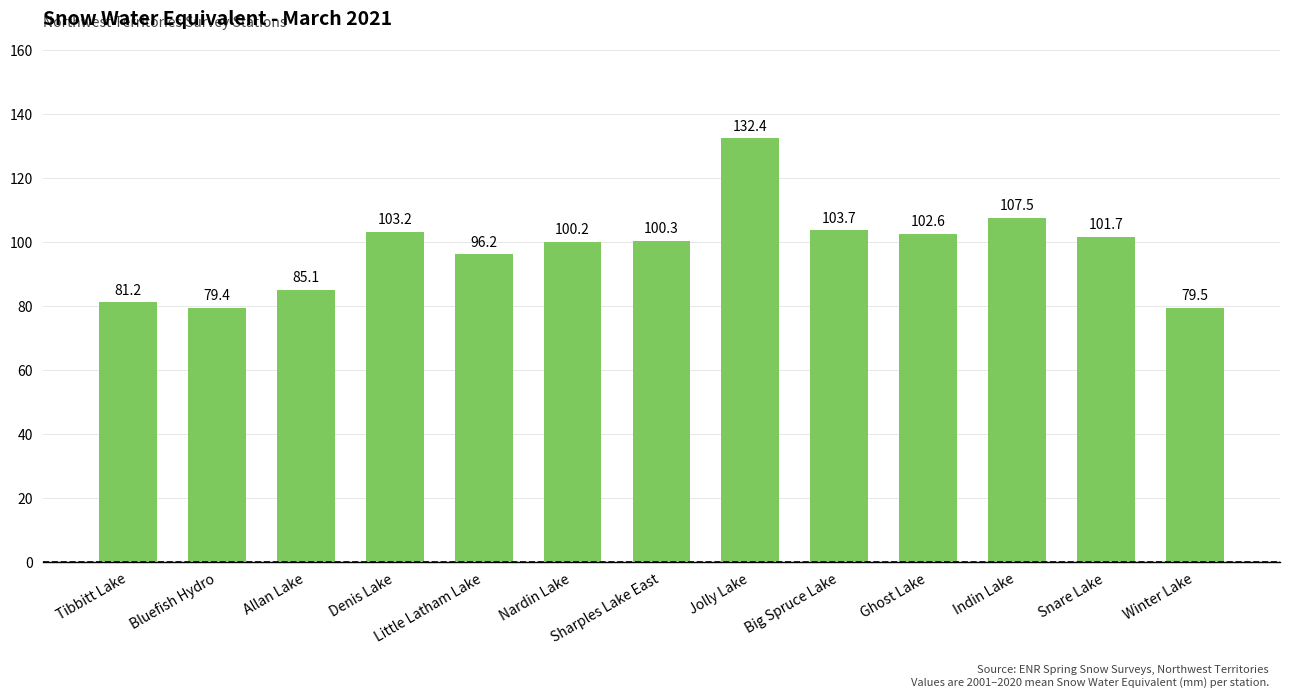

Where is the data nearest to the value 105?

Big Spruce Lake